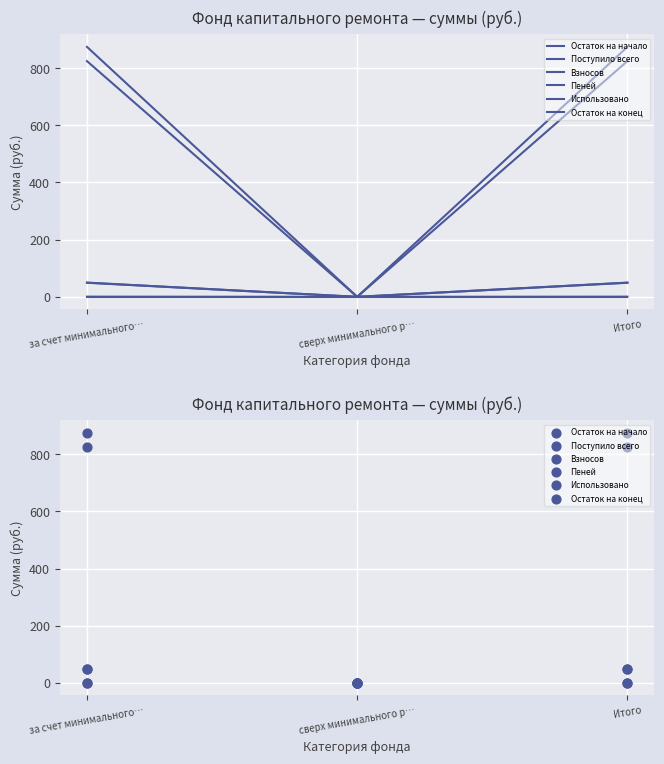

Is the value of Остаток на начало at за счет минимального… greater than the value of Взносов at Итого?

Yes